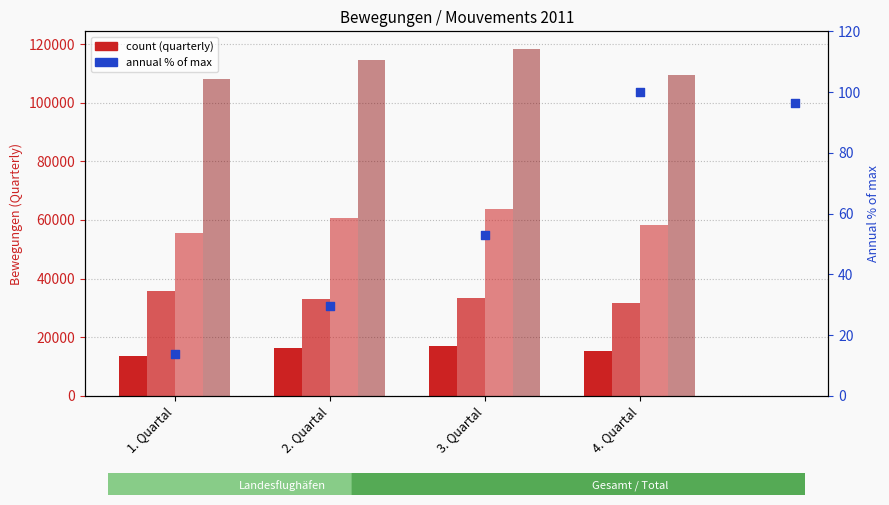

What is the total value across all series at 1. Quartal?

213497